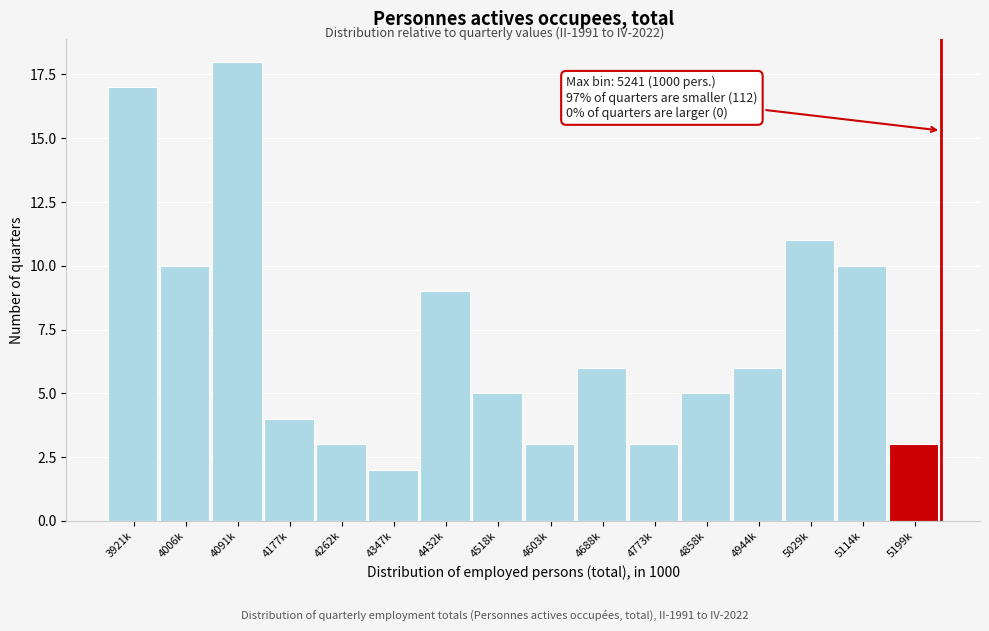

Reading right to left, transcribe all the data shown in this chart.

5199k=3	5114k=10	5029k=11	4944k=6	4858k=5	4773k=3	4688k=6	4603k=3	4518k=5	4432k=9	4347k=2	4262k=3	4177k=4	4091k=18	4006k=10	3921k=17